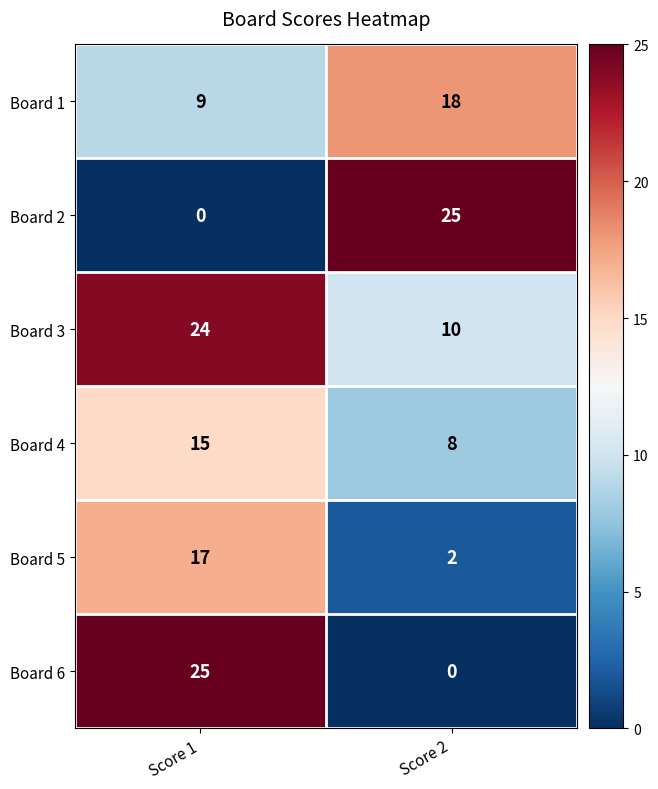

Reading right to left, transcribe all the data shown in this chart.

Board 1: Score 2=18	Score 1=9
Board 2: Score 2=25	Score 1=0
Board 3: Score 2=10	Score 1=24
Board 4: Score 2=8	Score 1=15
Board 5: Score 2=2	Score 1=17
Board 6: Score 2=0	Score 1=25